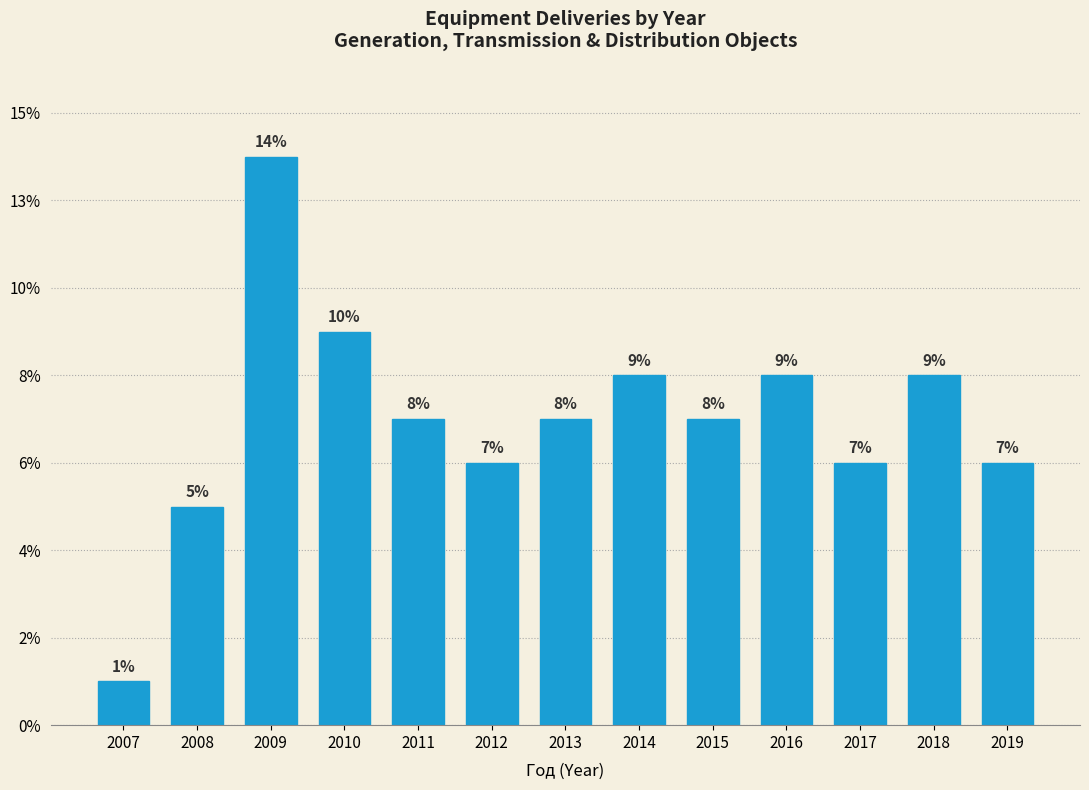

Does the chart contain any negative values?

No